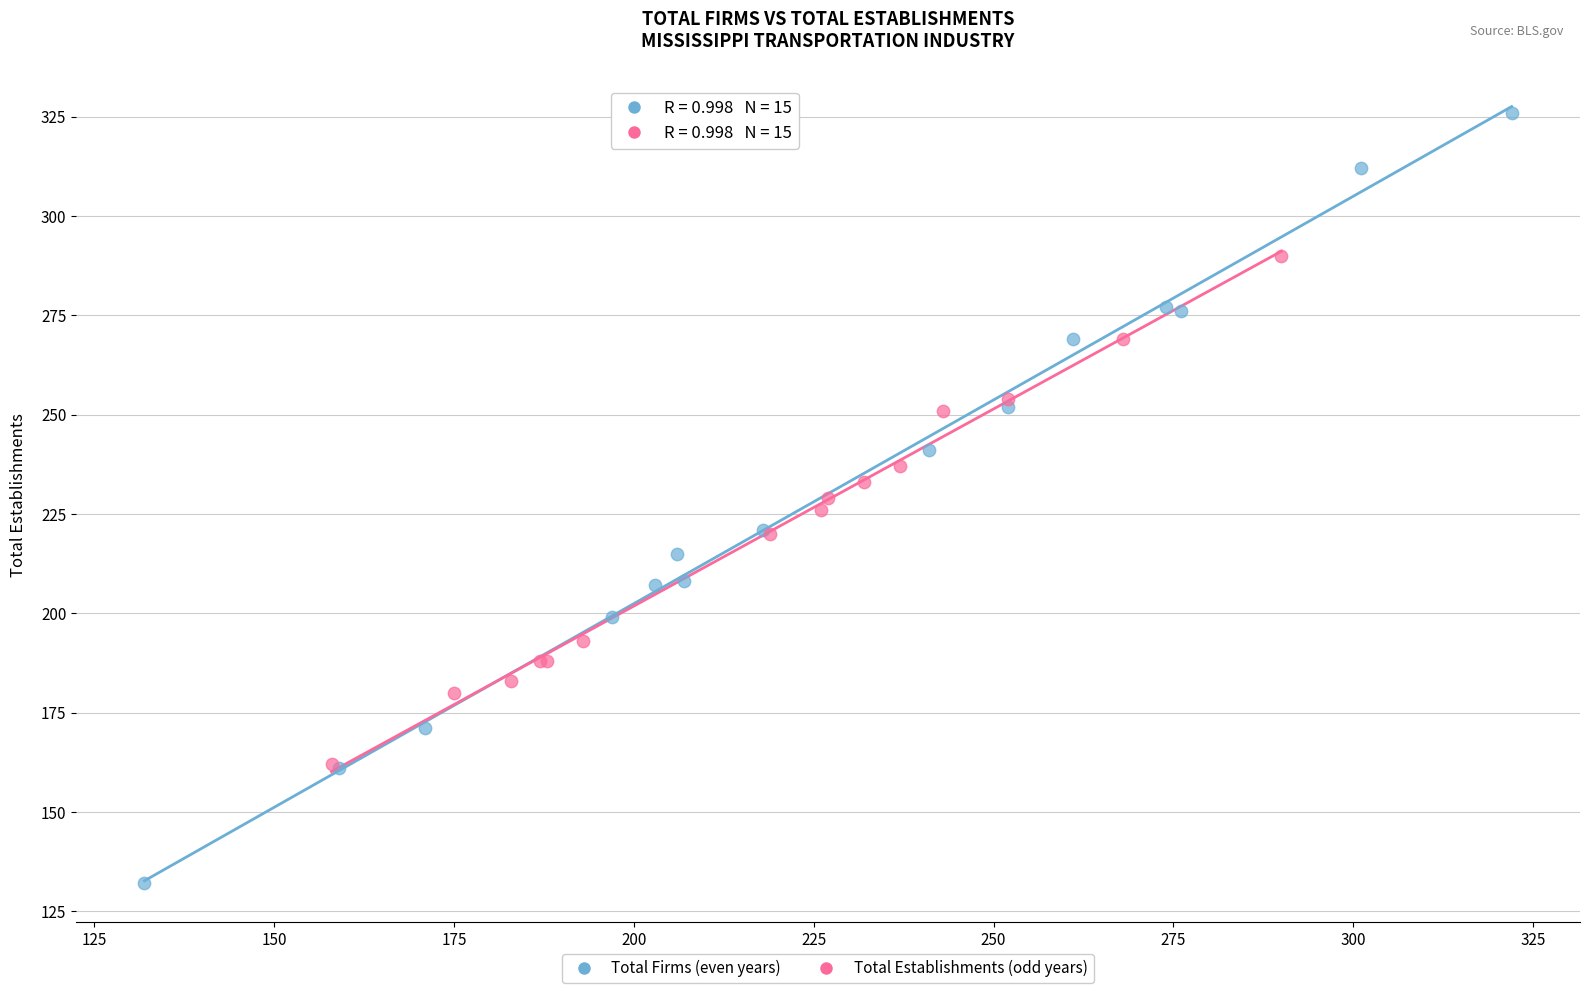

Which series contains the lowest Y value?

Total Firms (even years)